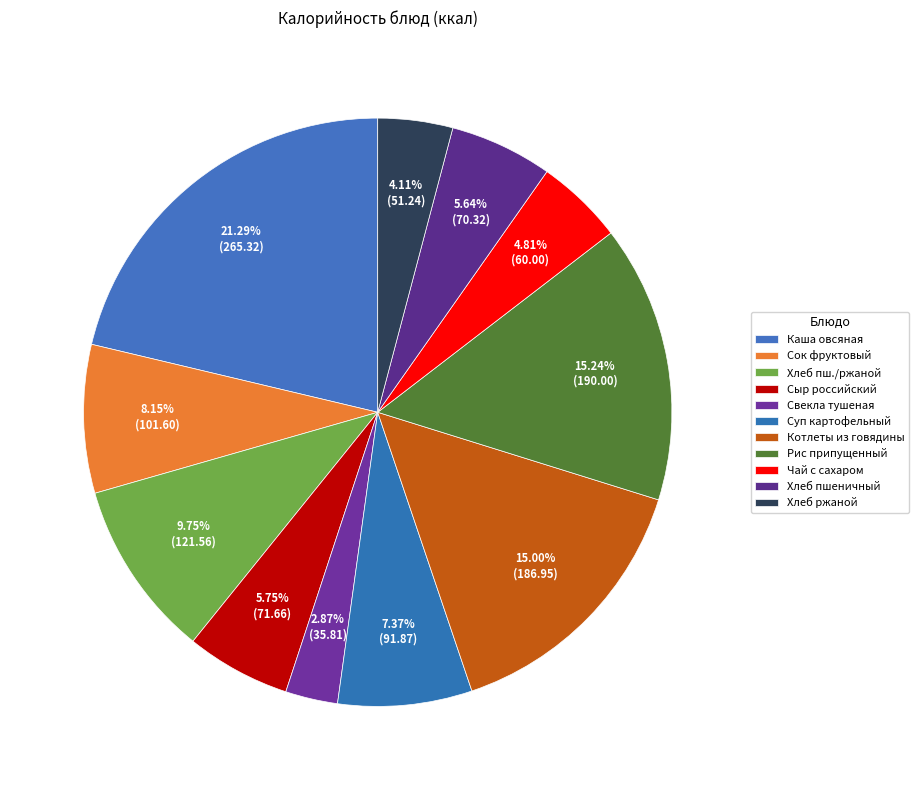

Rank the categories by value from highest to lowest.

Каша вязкая молочная из хлопьев овсяных, Рис припущенный, Котлеты из говядины с соусом сметанным, Хлеб пшеничный, ржаной 30/30, Сок фруктовый, Суп картофельный с макаронными изделиями, Сыр российский порционно, Хлеб пшеничный, Чай с сахаром 200/15, Хлеб ржаной, Свекла тушеная